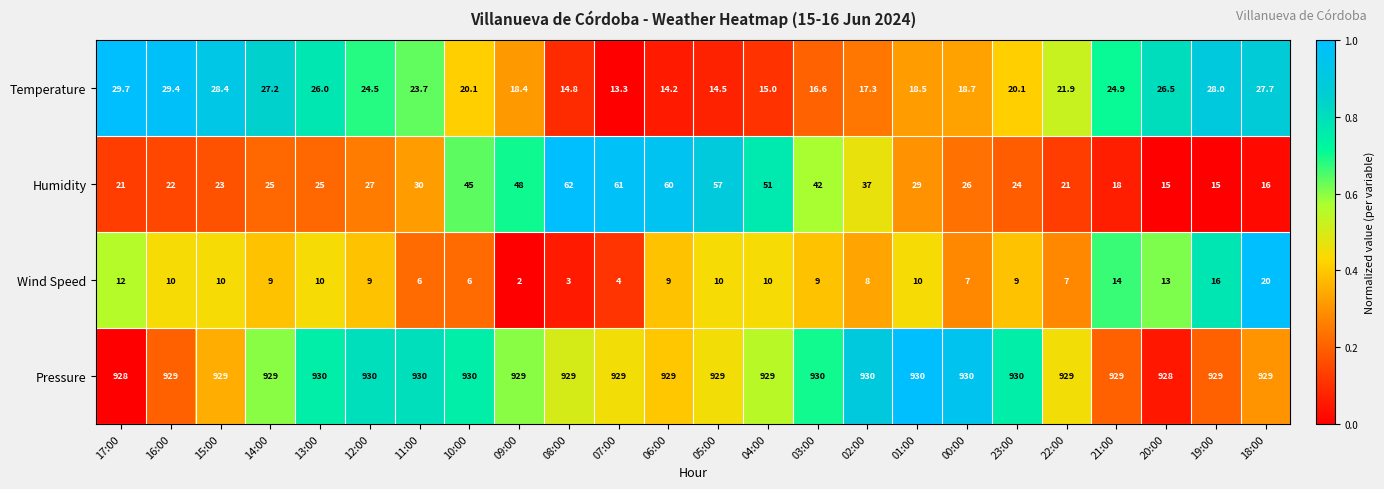

What is the difference between the highest and lowest values at 04:00?

919.0